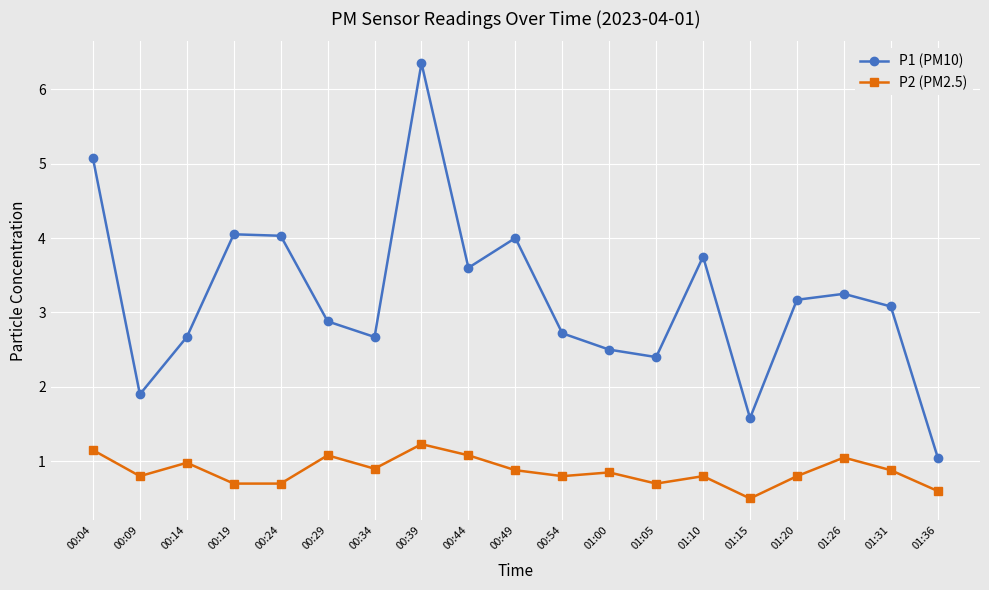

What is the approximate value of P2 (PM2.5) at 00:54?

0.8